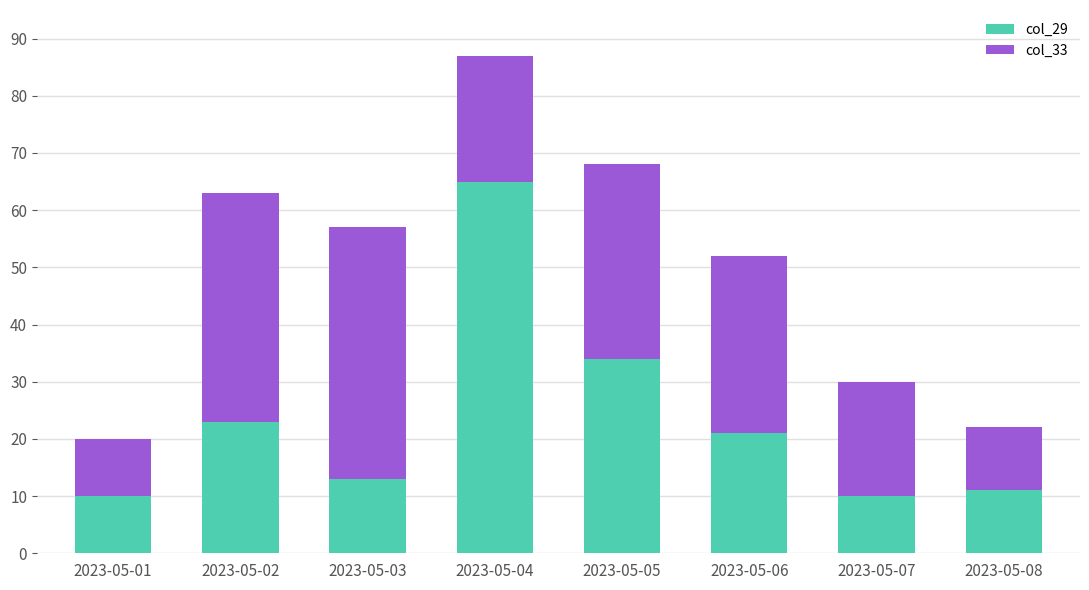

Which category has the highest value in the col_29 series?

2023-05-04